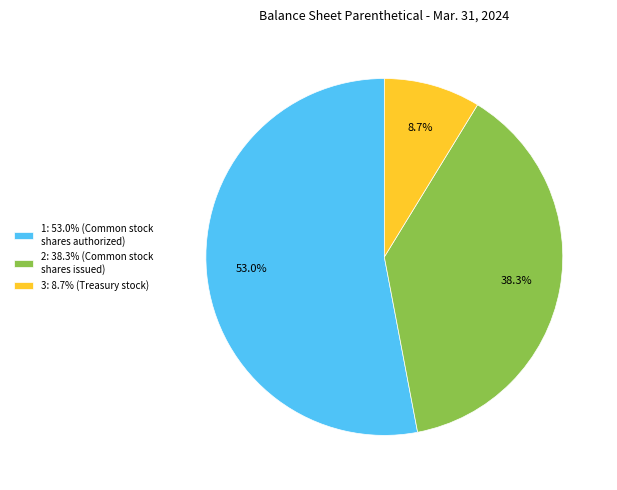

Count the number of slices in the pie.

3